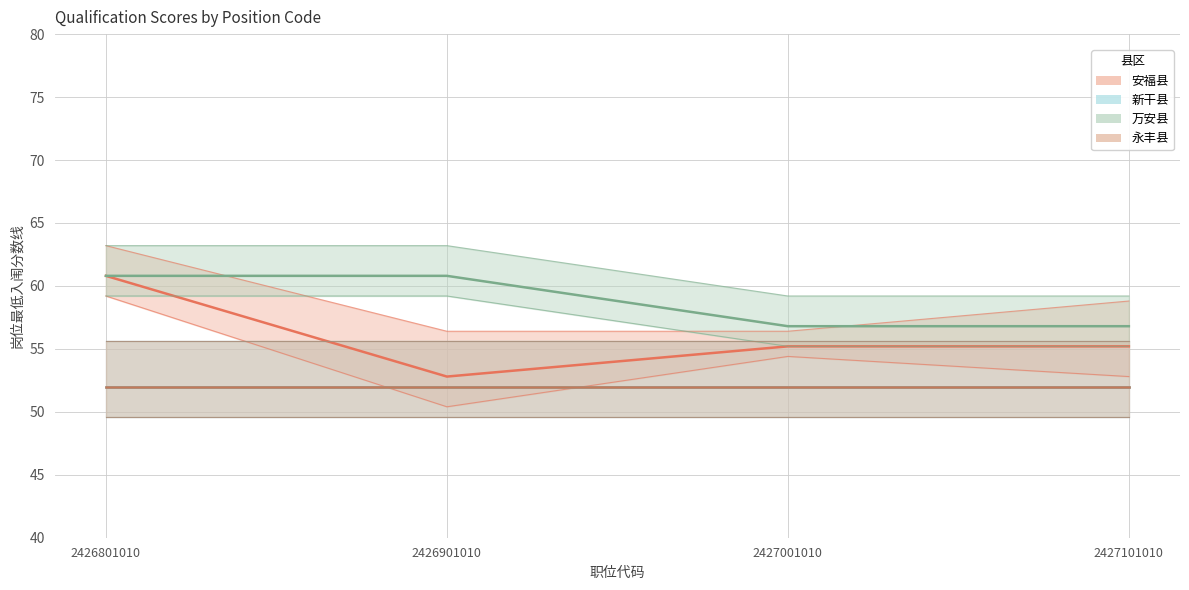

Which series has the largest total across all categories?

万安县